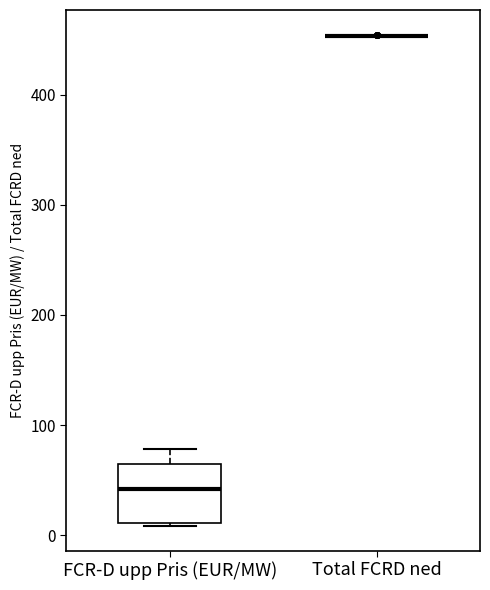

Reading left to right, read every box against the y-axis: the position of its median line, the range the box covers, and the ends of its whiskers. The values are not printed on the chart, so give them approximately, as read against the axis.

FCR-D upp Pris (EUR/MW): median 40, box 10 to 60, whiskers 10 (just below the box's lower edge) to 80
Total FCRD ned: box collapsed to a line at 450, whiskers 450 to 450